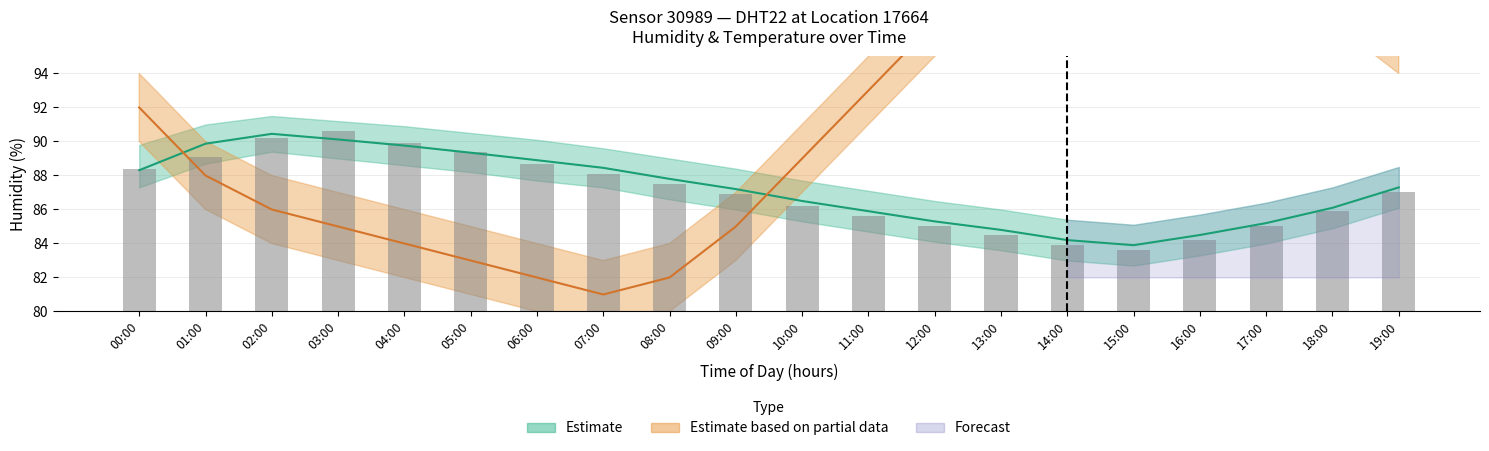

What is the difference between the maximum and minimum values?

7.0